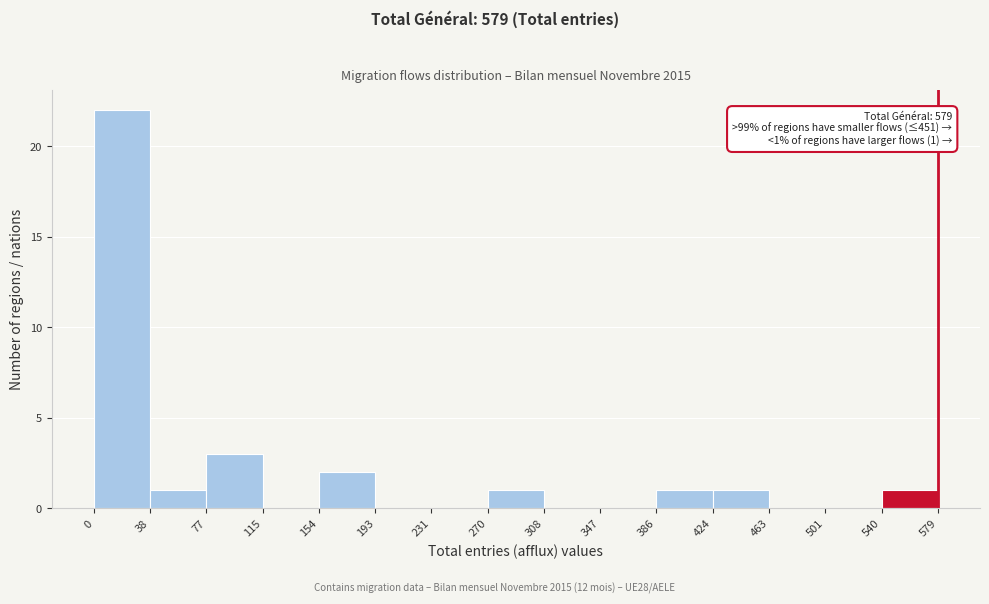

Over which range of the x-axis is the bar tallest?

0 to 38